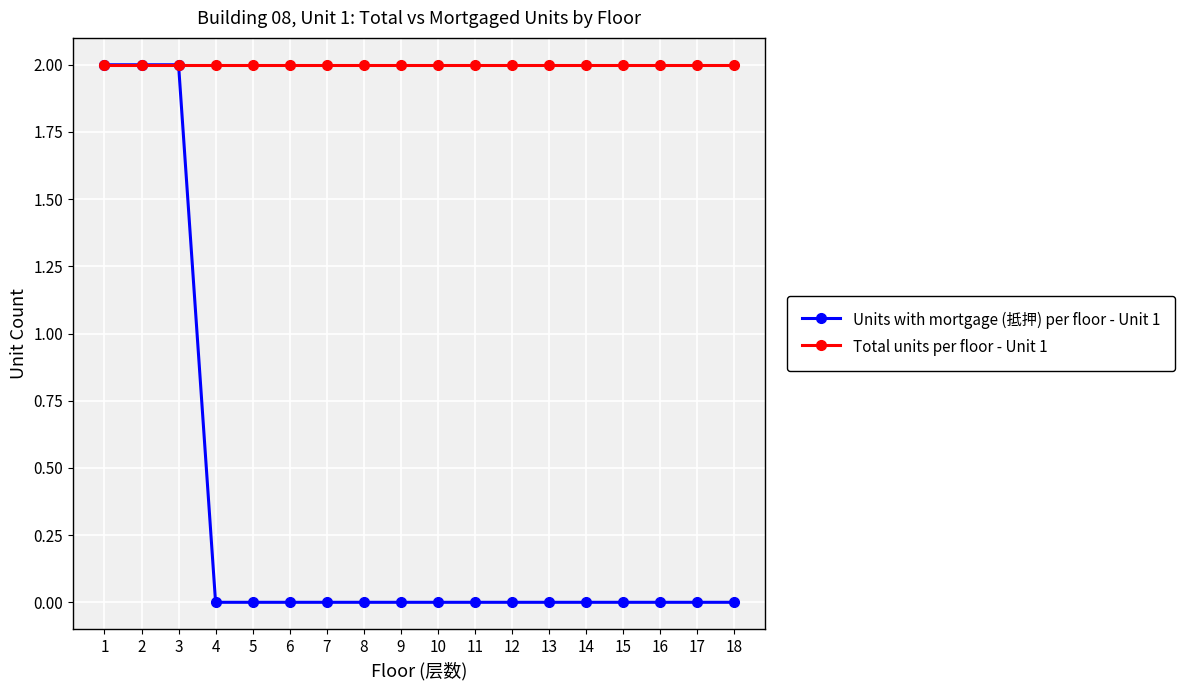

What is the value of the Total units per floor - Unit 1 point at the 15th from the left?

2